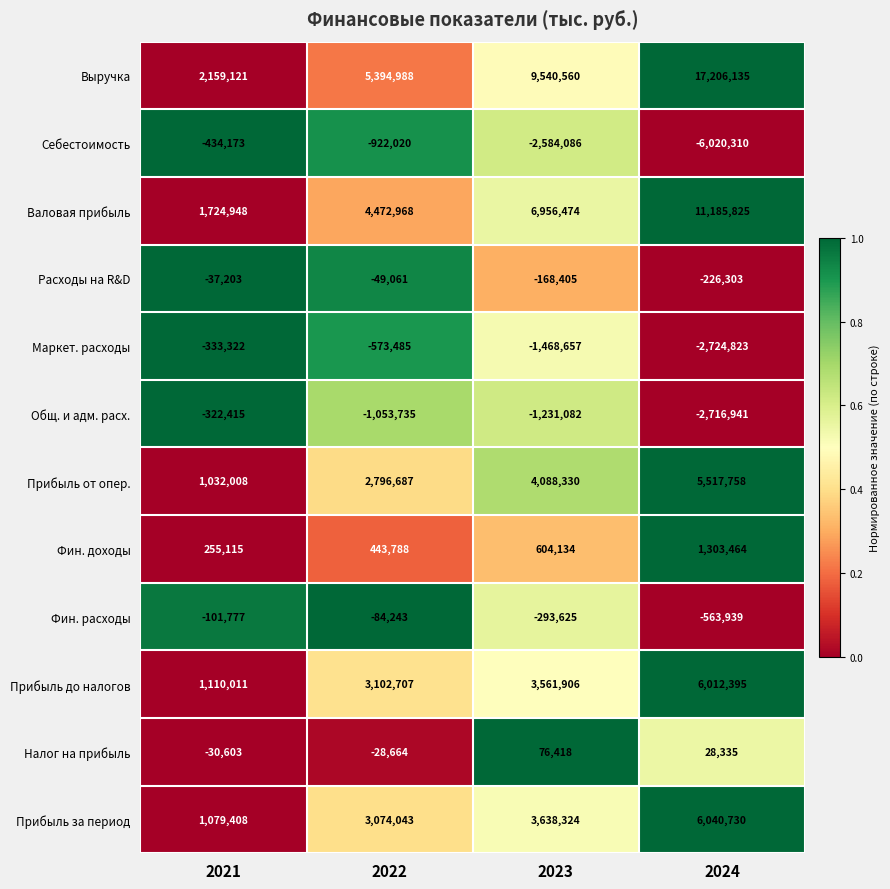

Between 2022 and 2024, which series saw the biggest shift?

Выручка